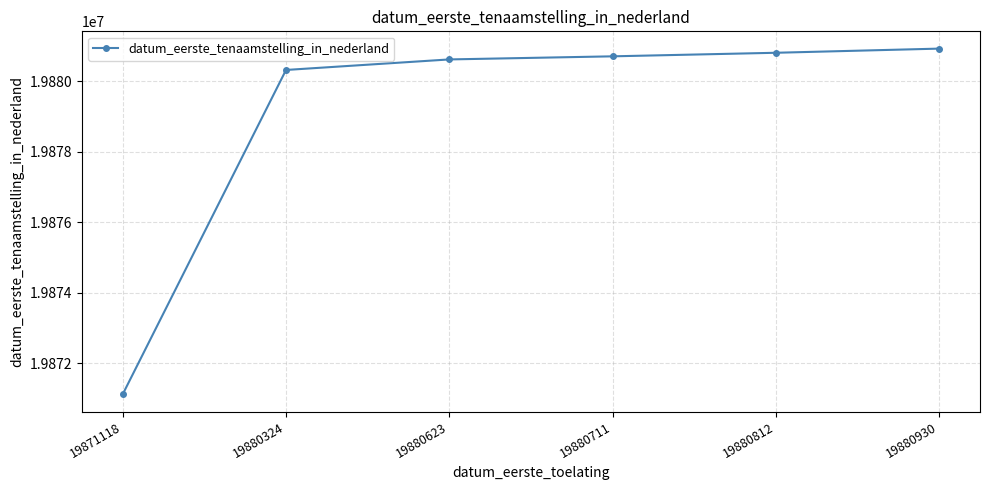

True or false: there are more than 1 points higher than both neighbors.

False